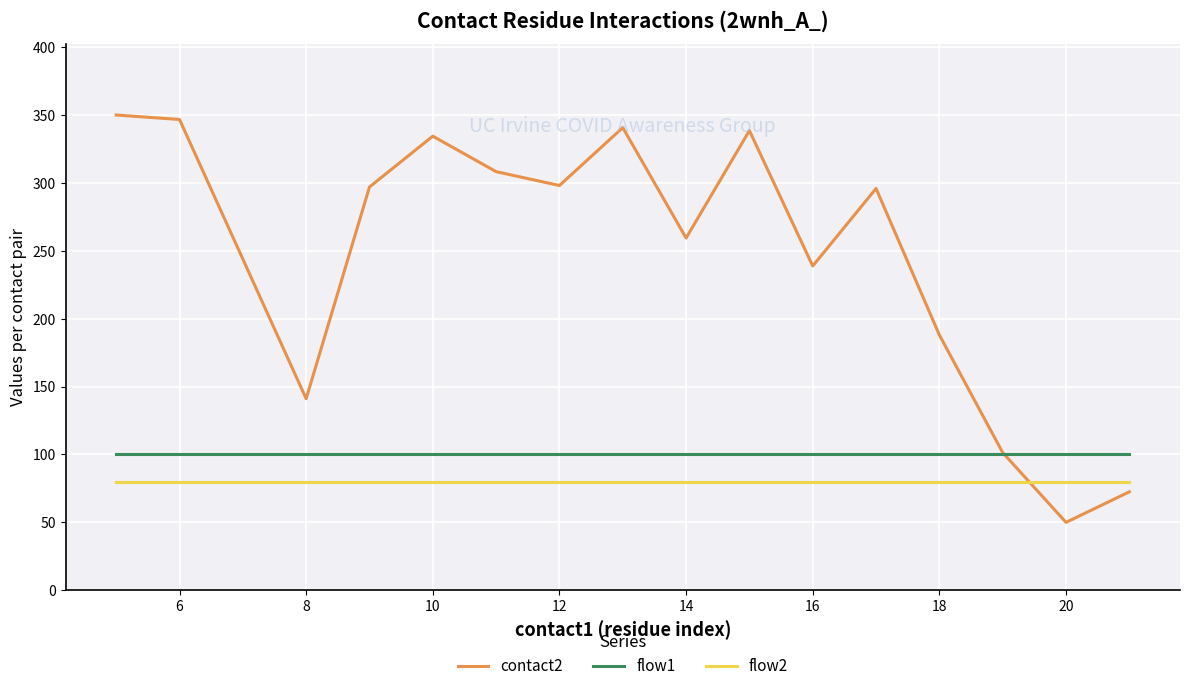

What is the minimum value shown in the chart?

50.0